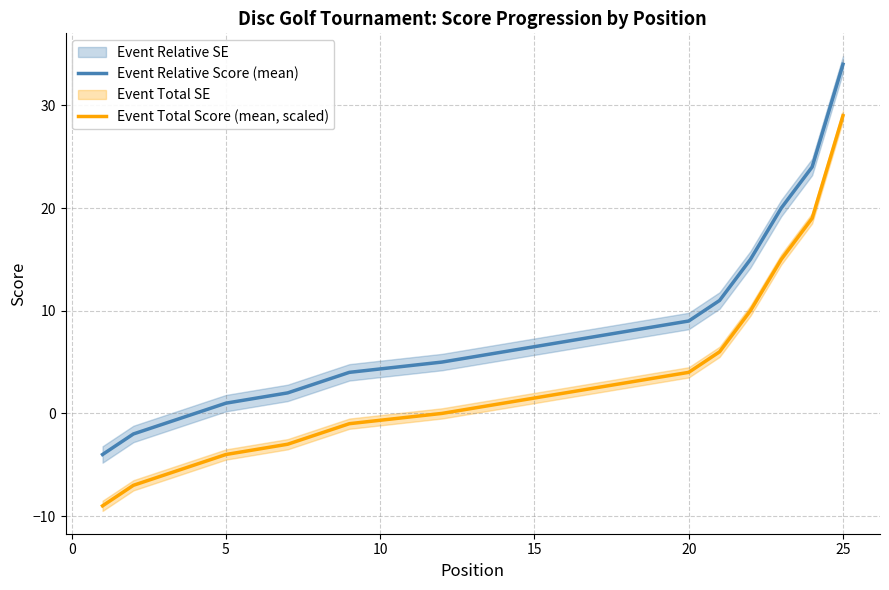

Does the chart have visible grid lines?

Yes